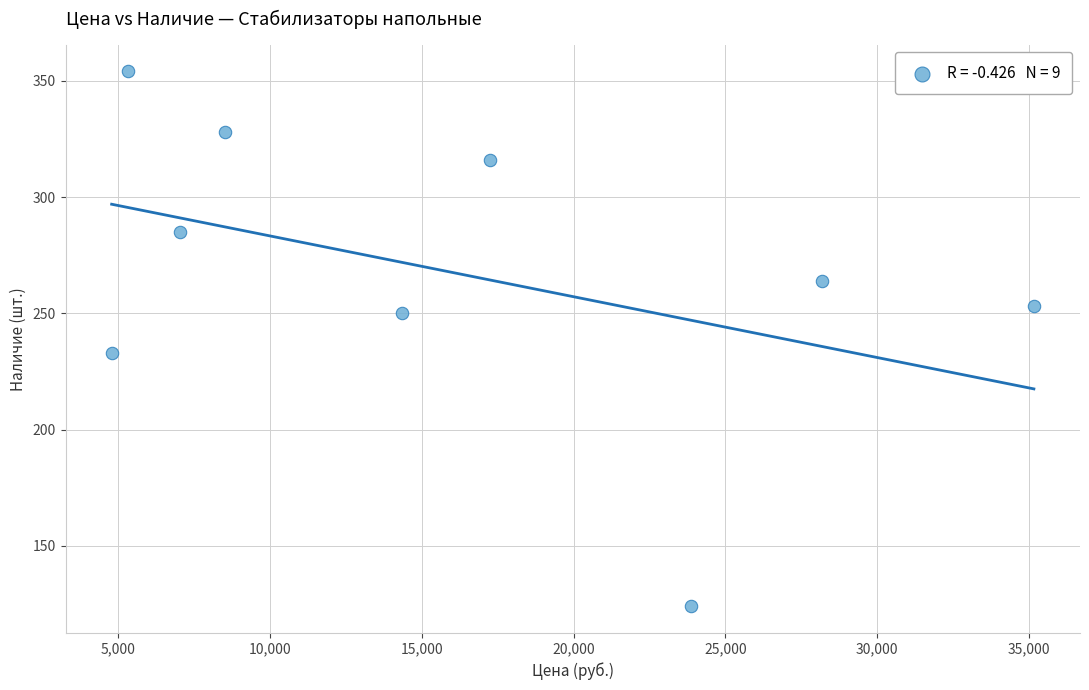

What is the average Y value?

267